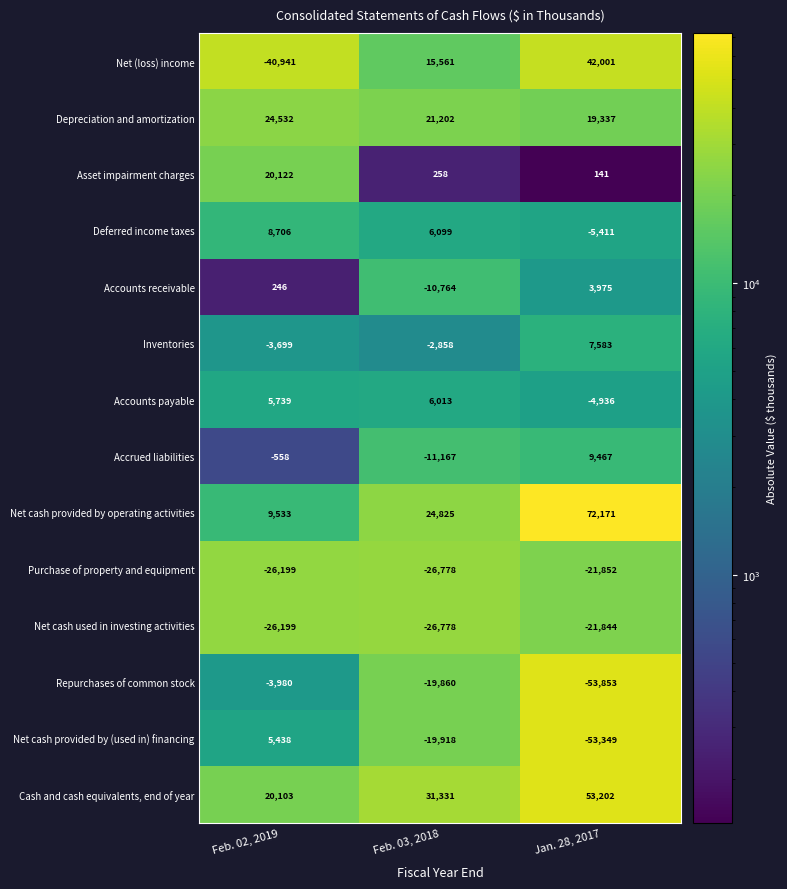

The Accrued liabilities series shows 2755 at Jan. 28, 2017. True or false?

False